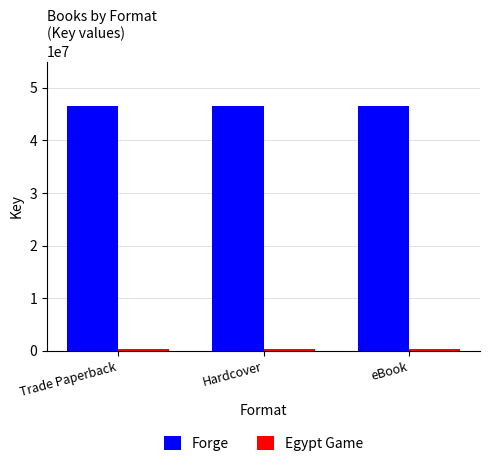

What is the highest value of the Forge series?

46517861